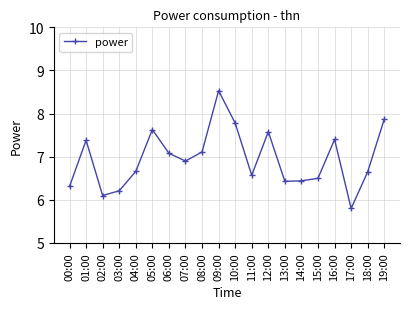

Between 08:00 and 11:00, which is larger?

08:00